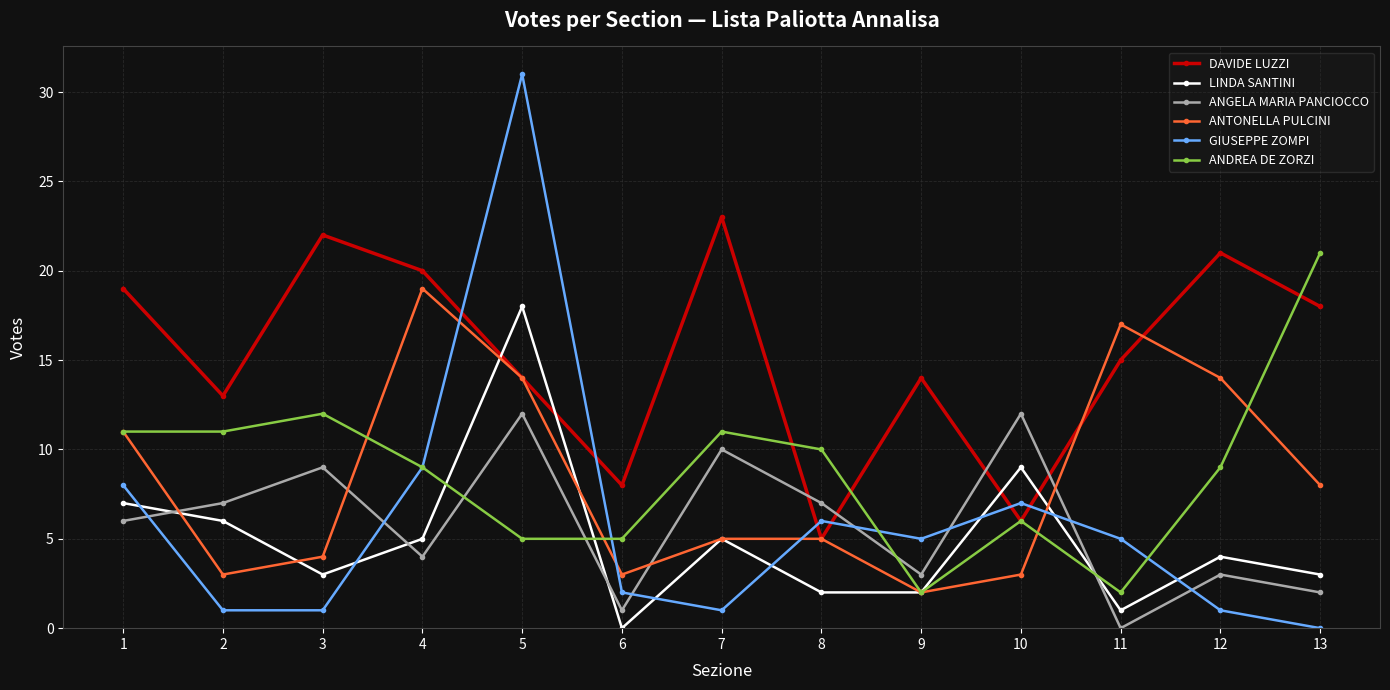

Between 9 and 10, which series saw the biggest shift?

ANGELA MARIA PANCIOCCO